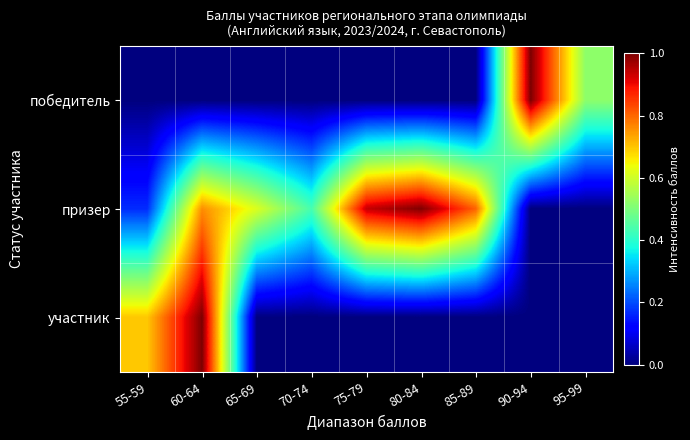

What is the difference between the highest and lowest values at 85-89?

0.8